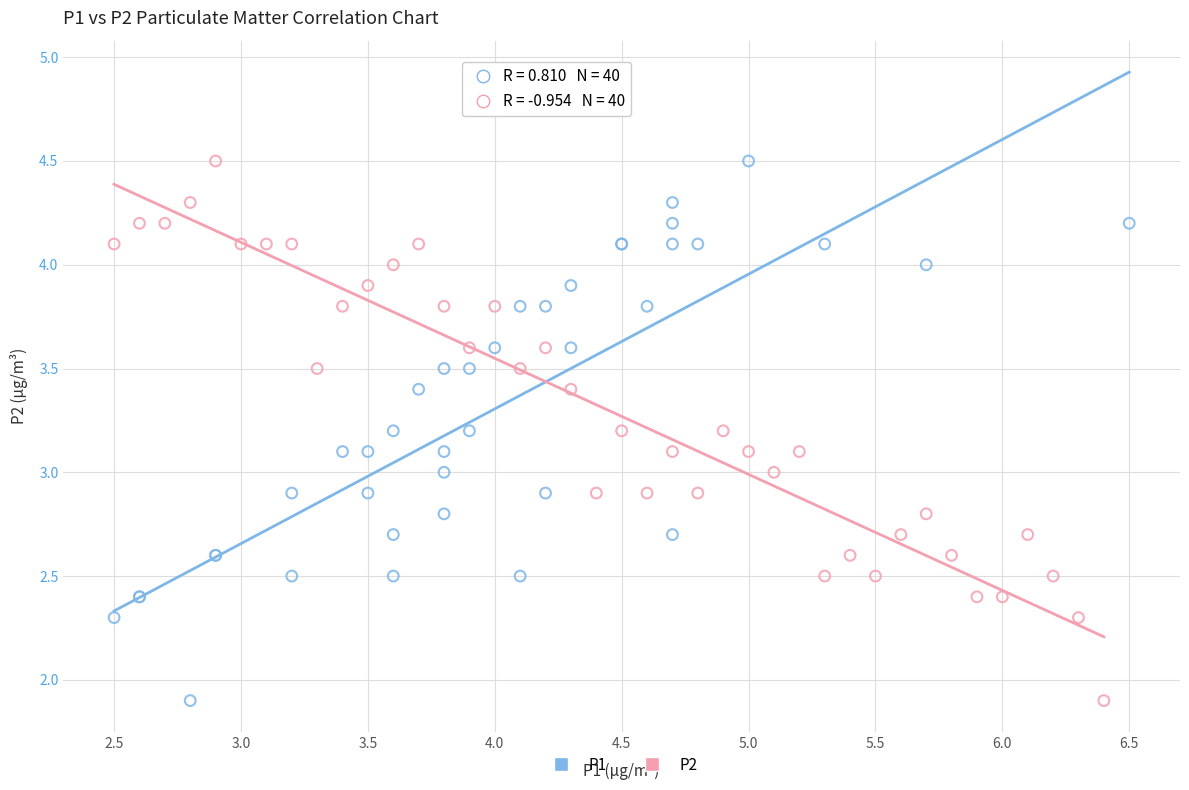

What are all the series names shown in the legend?

P1, P2